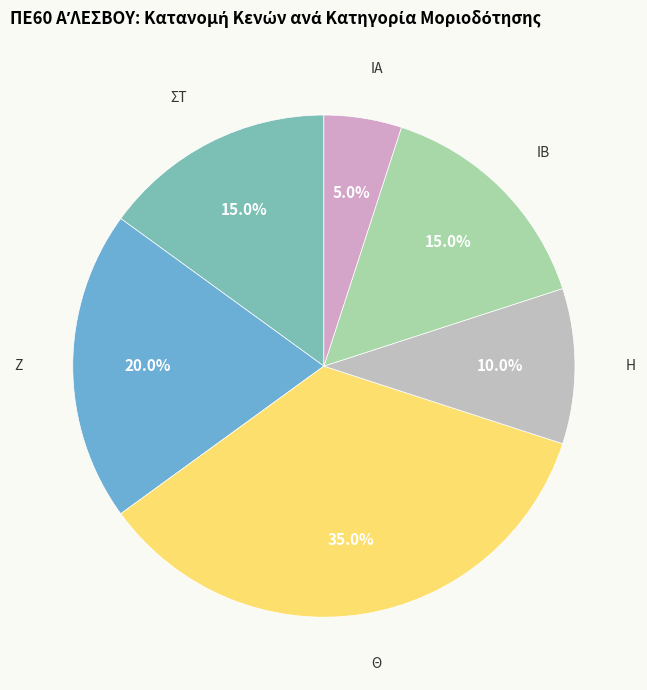

What is the total percentage of Θ and ΙΒ?

50.0%